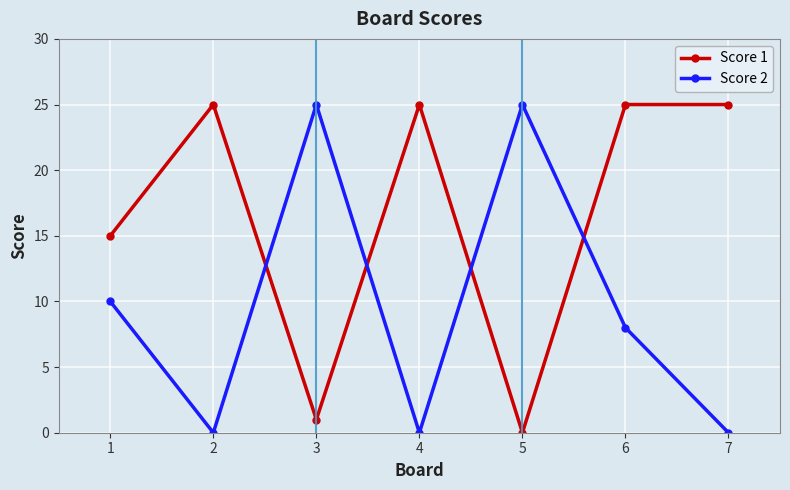

After their last crossing, which series has the higher values: Score 2 or Score 1?

Score 1